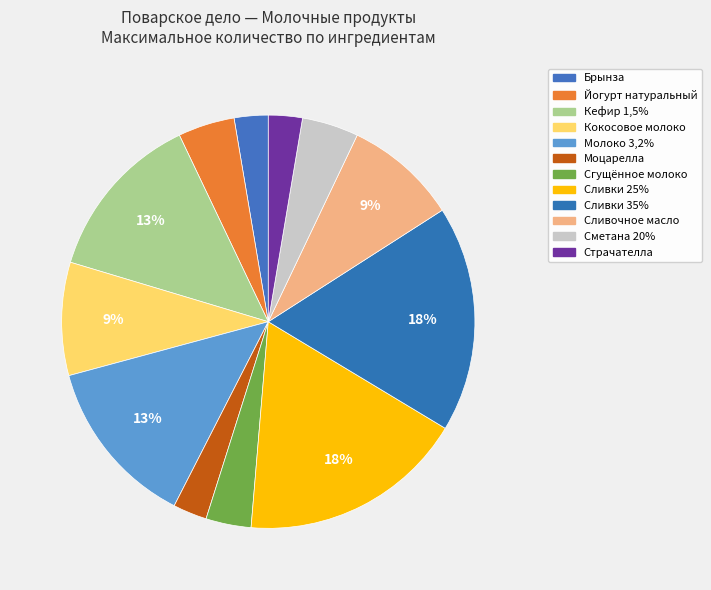

How many slices are in this pie chart?

12